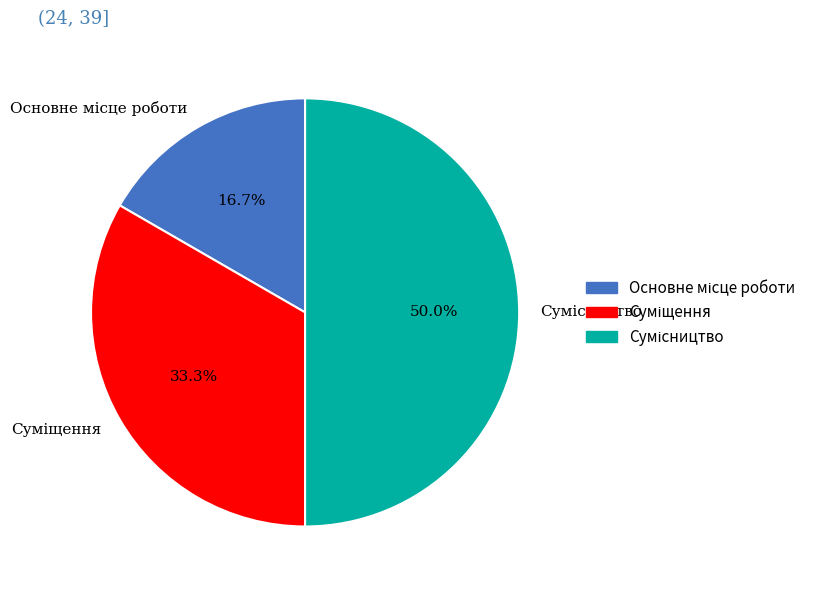

Count the number of slices in the pie.

3